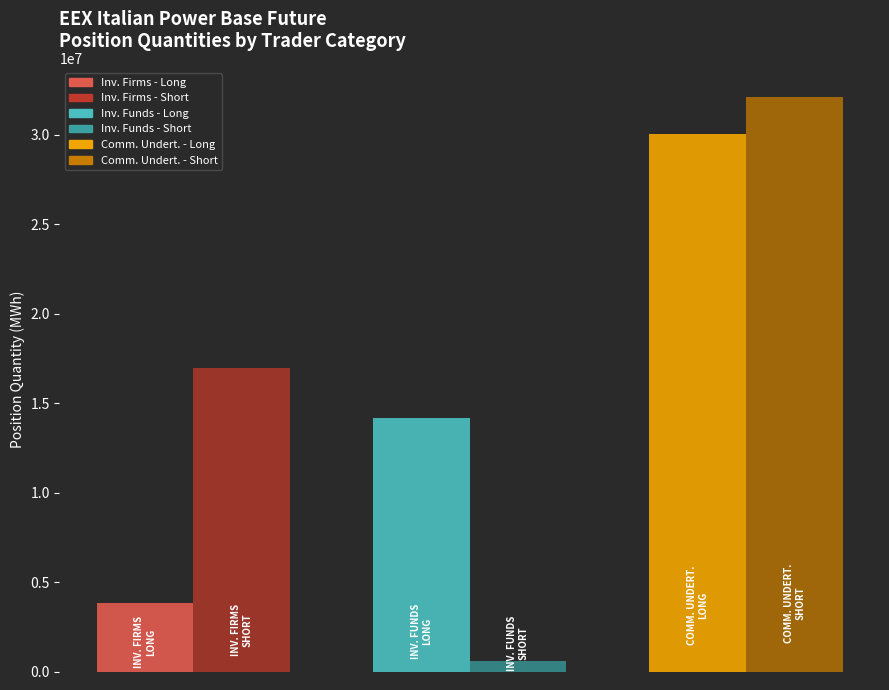

How many groups of bars are there?

3